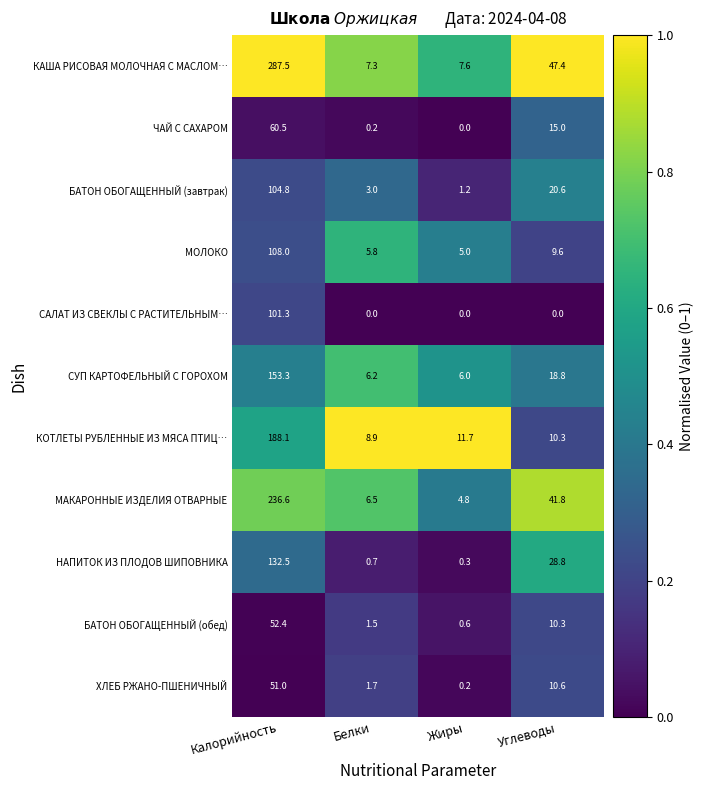

Read the НАПИТОК ИЗ ПЛОДОВ ШИПОВНИКА value at Белки.

0.7